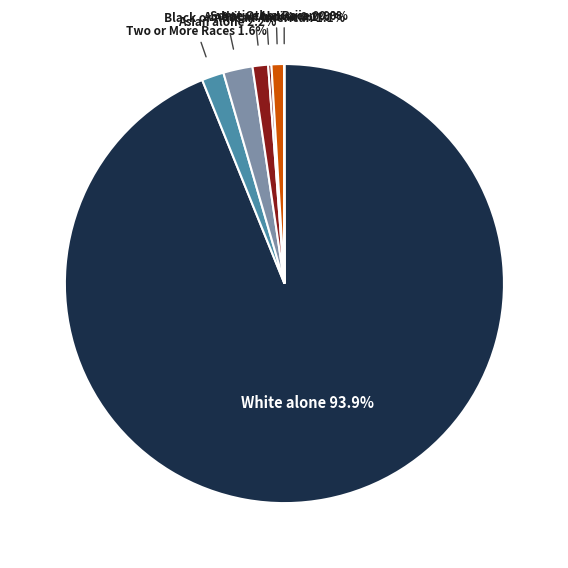

Count the number of slices in the pie.

7